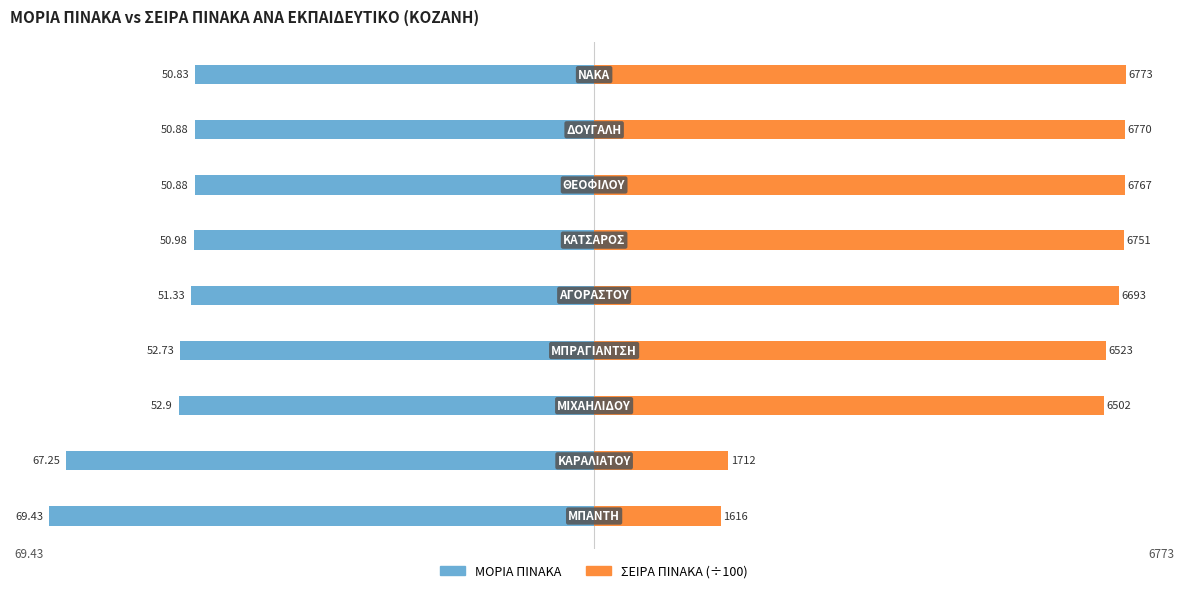

How many groups of bars are there?

9